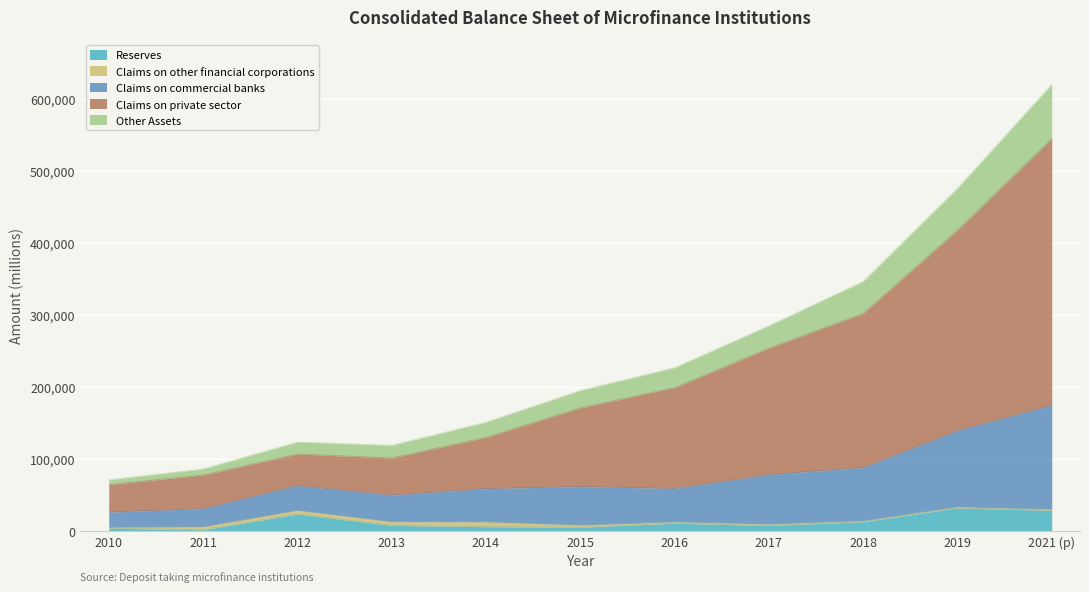

What is the maximum value for Reserves?

31899.1